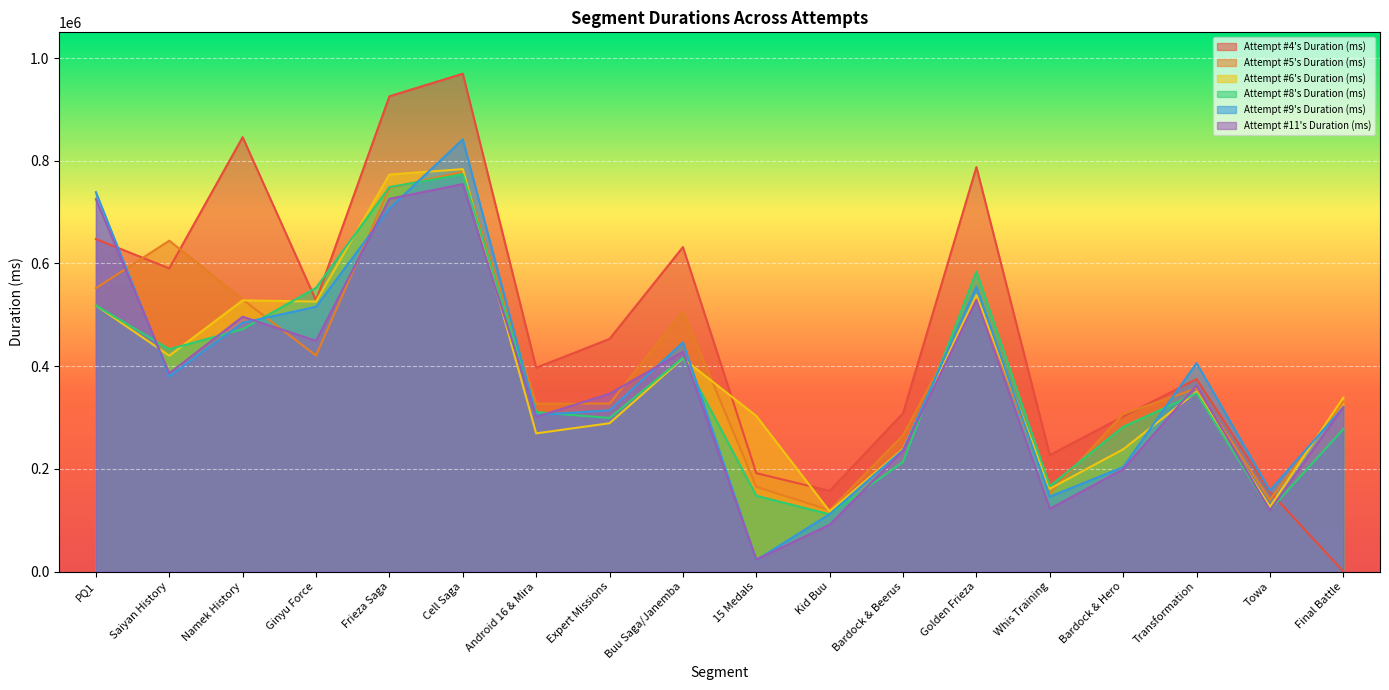

How many categories are shown in the chart?

18